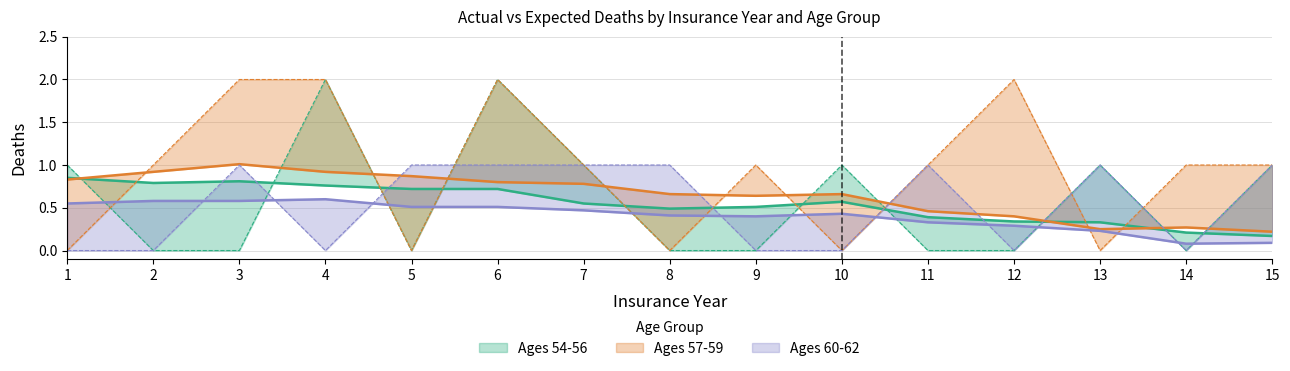

Which series ends up on top after the final intersection of Expected Deaths 57-59 and Actual Deaths 57-59?

Actual Deaths 57-59